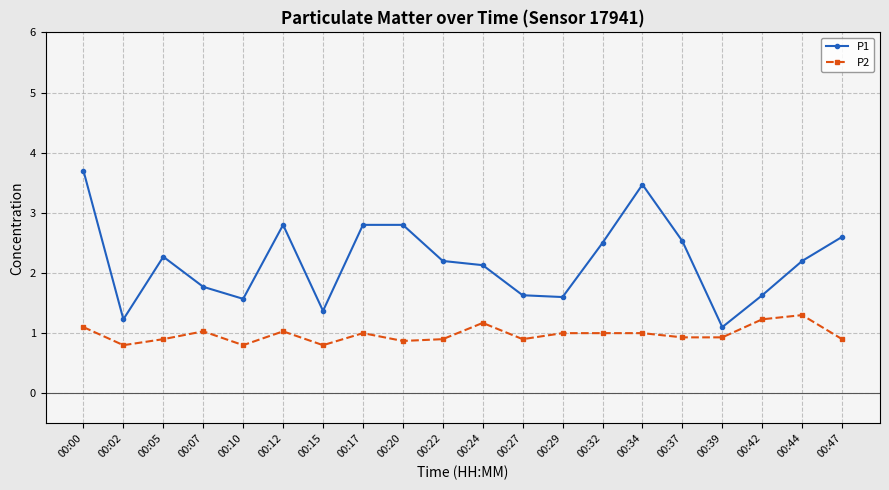

How many lines are shown in the chart?

2